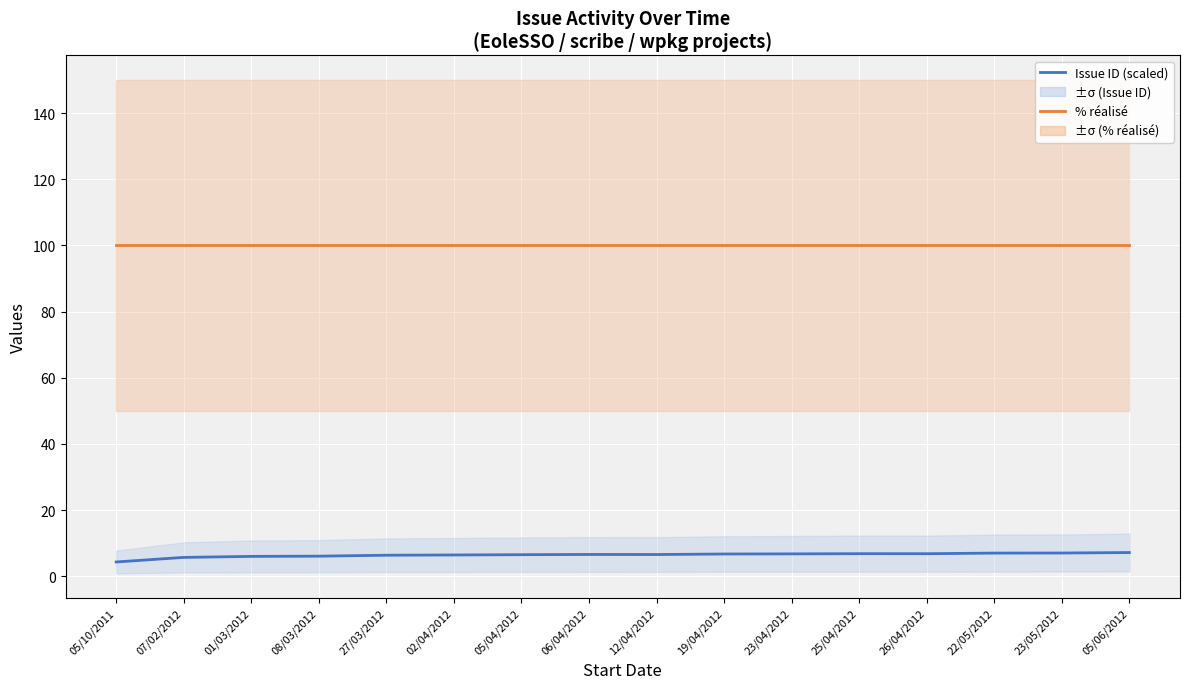

Which category has the lowest value in the % réalisé series?

05/10/2011